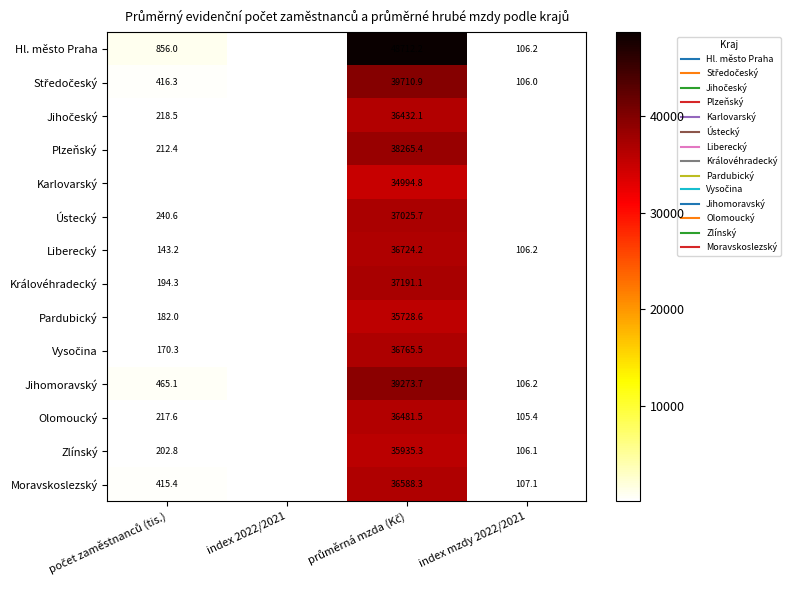

What is the minimum value for Zlínský?

99.9